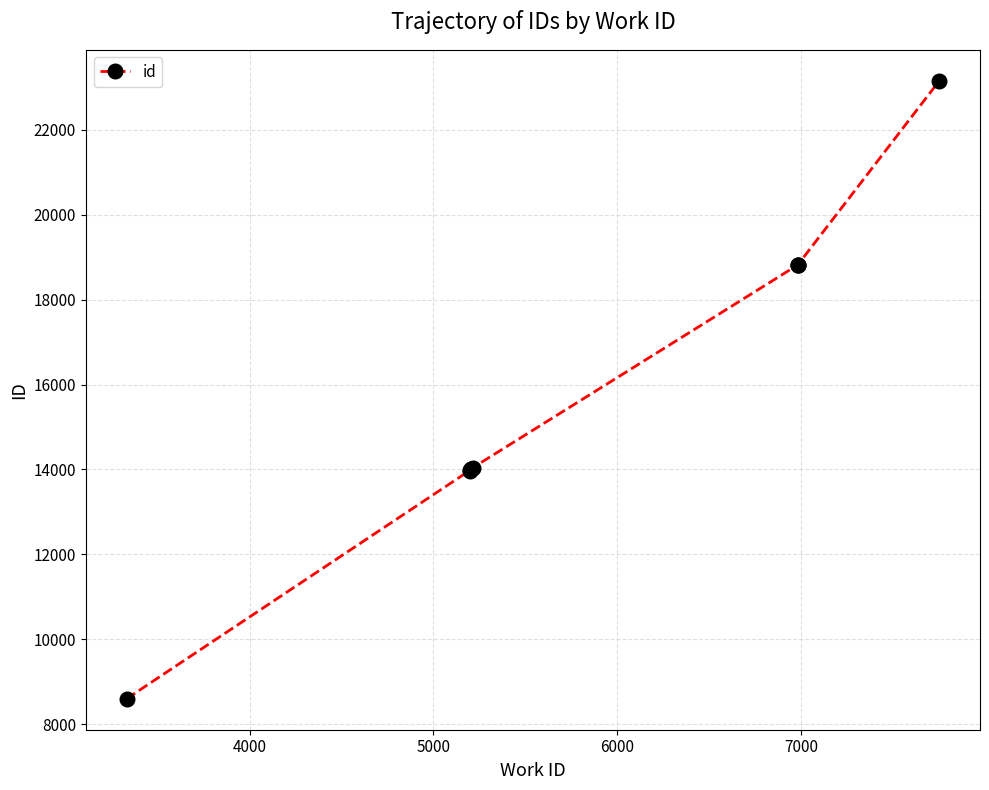

What is the greatest value displayed?

23151